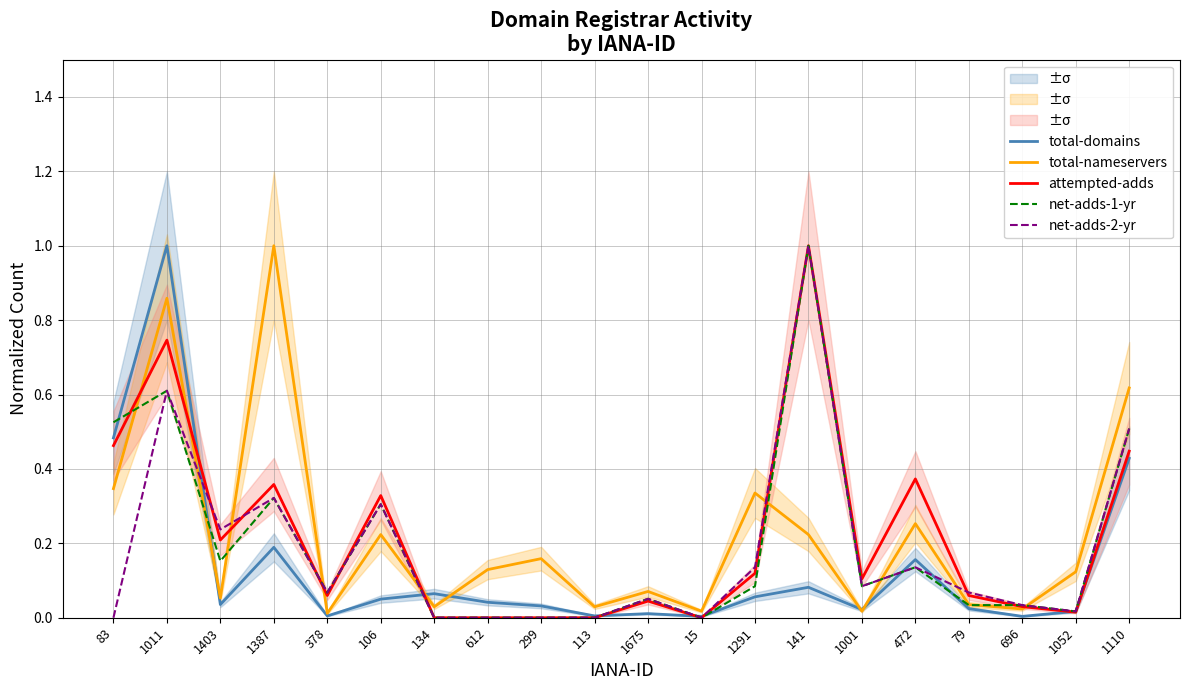

Reading left to right, extract all data points from this chart.

total-domains: 0.5	1.0	0.0	0.2	0.0	0.1	0.1	0.0	0.0	0.0	0.0	0.0	0.1	0.1	0.0	0.2	0.0	0.0	0.0	0.4
total-nameservers: 0.3	0.9	0.1	1.0	0.0	0.2	0.0	0.1	0.2	0.0	0.1	0.0	0.3	0.2	0.0	0.3	0.0	0.0	0.1	0.6
attempted-adds: 0.5	0.7	0.2	0.4	0.1	0.3	0.0	0.0	0.0	0.0	0.0	0.0	0.1	1.0	0.1	0.4	0.1	0.0	0.0	0.4
net-adds-1-yr: 0.5	0.6	0.2	0.3	0.1	0.3	0.0	0.0	0.0	0.0	0.1	0.0	0.1	1.0	0.1	0.1	0.0	0.0	0.0	0.5
net-adds-2-yr: 0.0	0.6	0.2	0.3	0.1	0.3	0.0	0.0	0.0	0.0	0.1	0.0	0.1	1.0	0.1	0.1	0.1	0.0	0.0	0.5